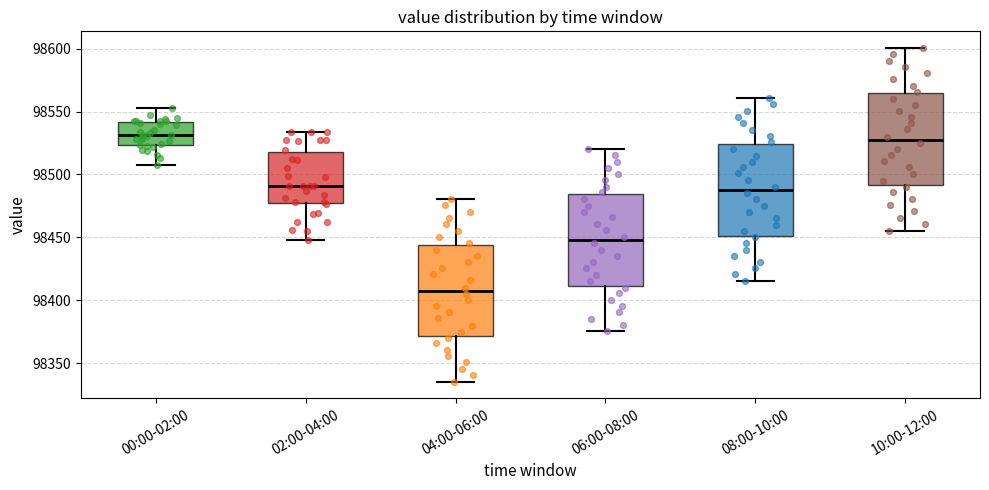

Where is the upper edge of the box for 10:00-12:00 on the y-axis? The values are not printed on the chart, so give them approximately, as read against the axis.

98565